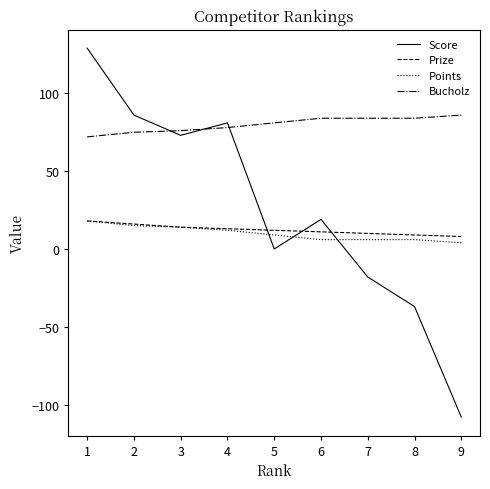

How many values in the Points series are below 9?

4